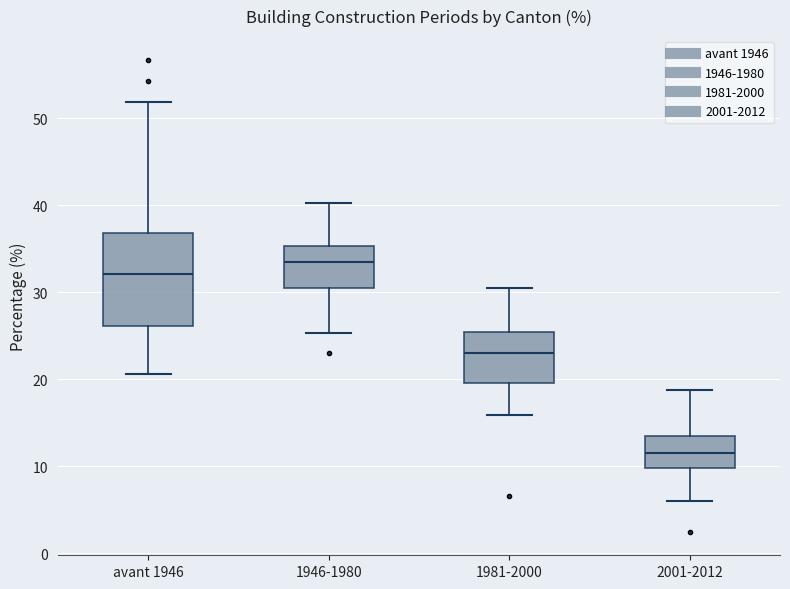

Where does the median line of the box for 2001-2012 sit on the y-axis? The values are not printed on the chart, so give them approximately, as read against the axis.

12